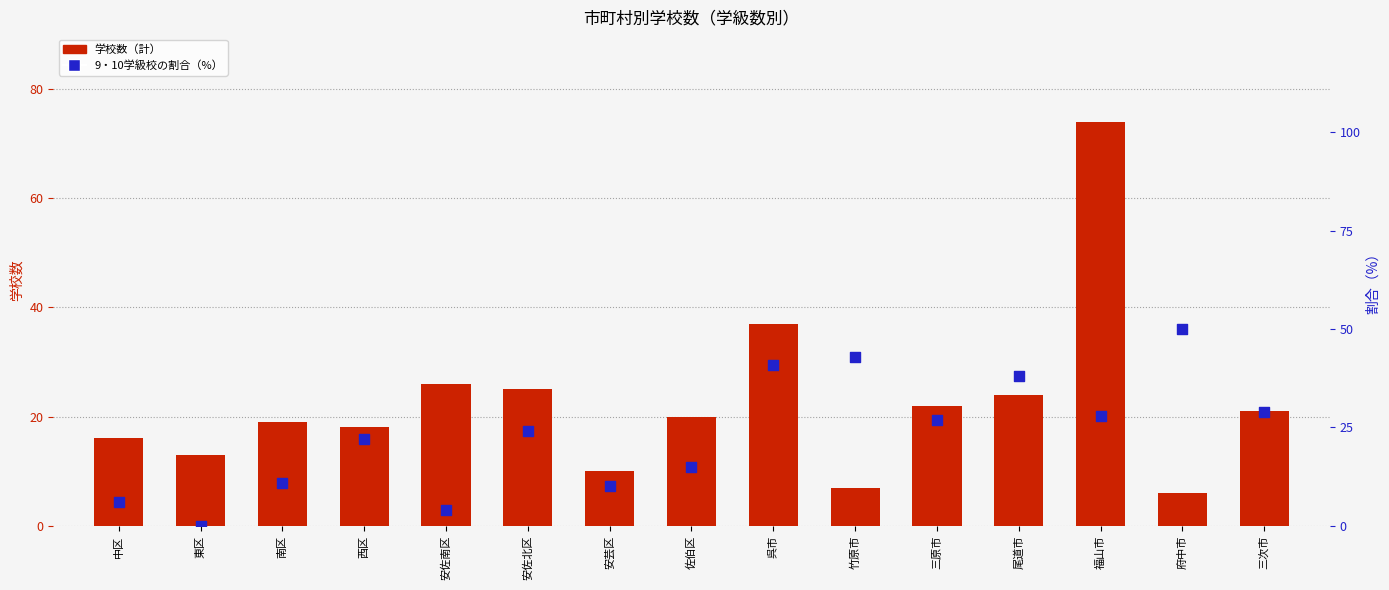

Which series has the largest total across all categories?

9・10学級校の割合（%）